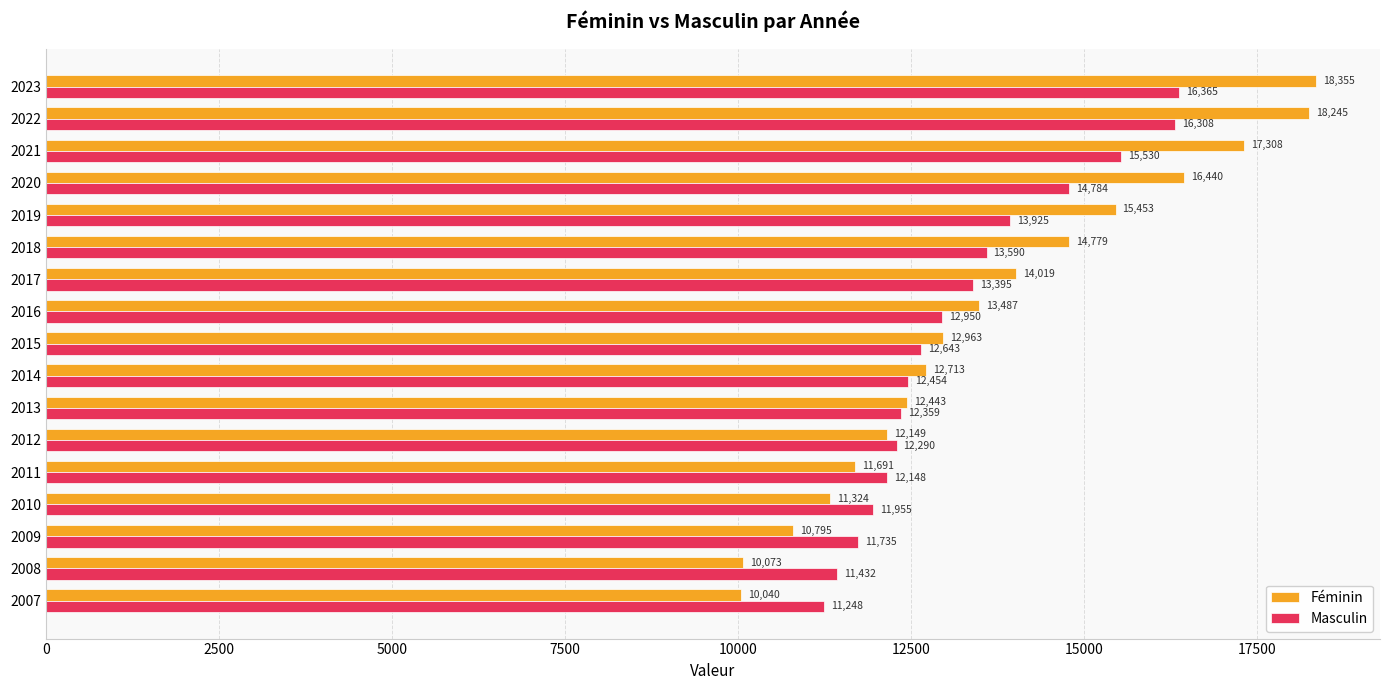

What is the difference between the maximum and minimum values in the Masculin series?

5117